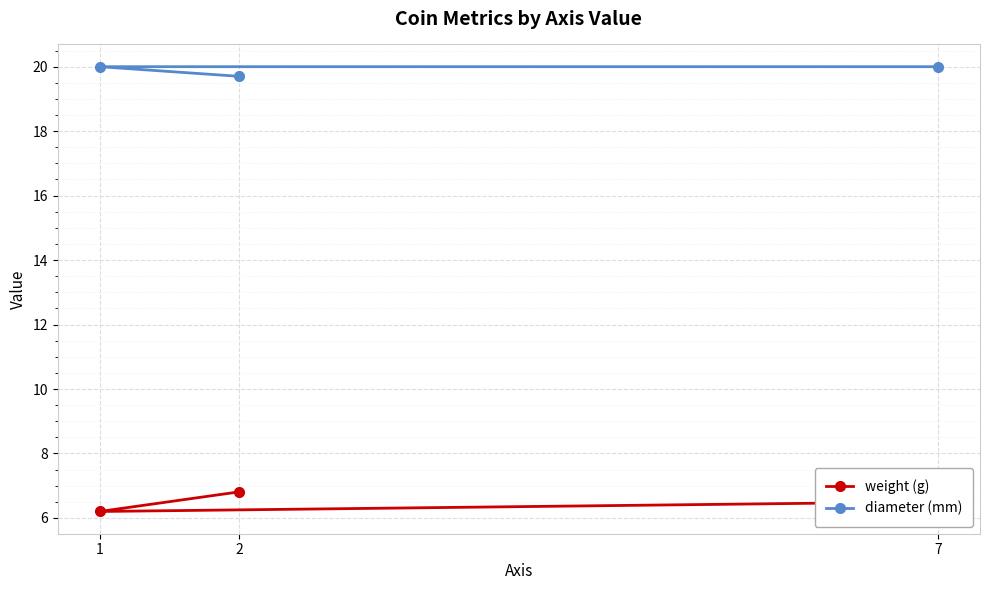

What is the smallest value displayed?

6.2